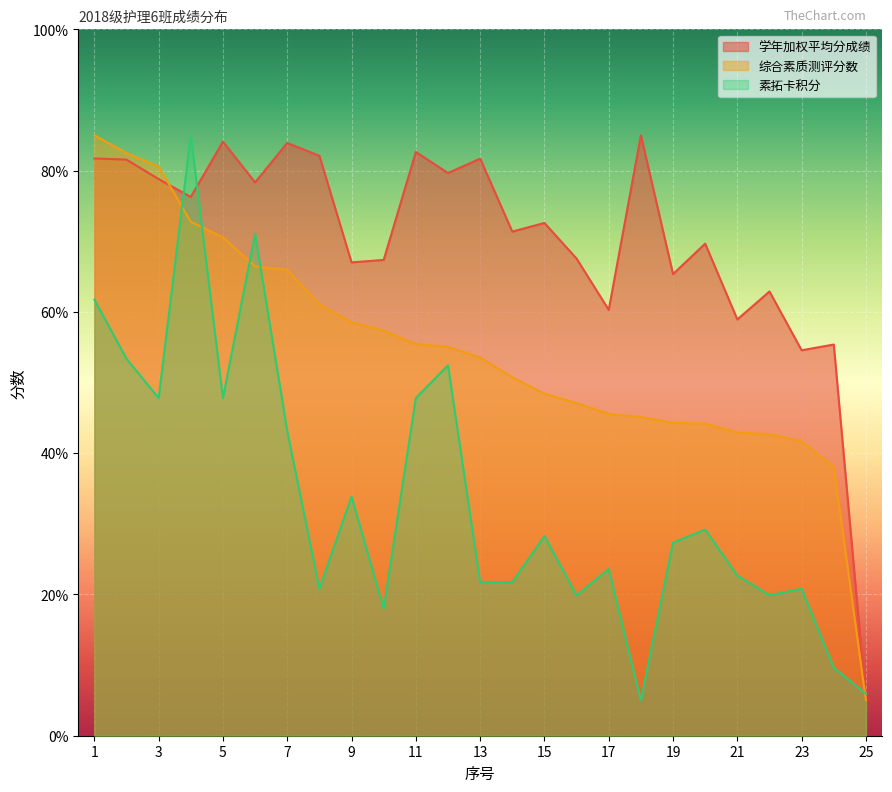

Is the value of 综合素质测评分数 at 18 greater than the value of 素拓卡积分 at 20?

Yes